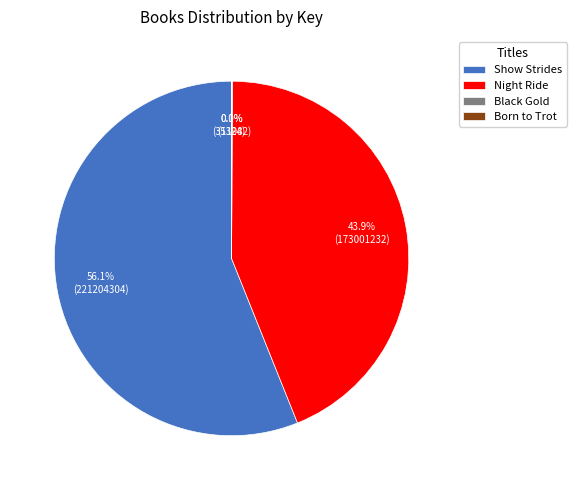

What is the majority slice?

Show Strides